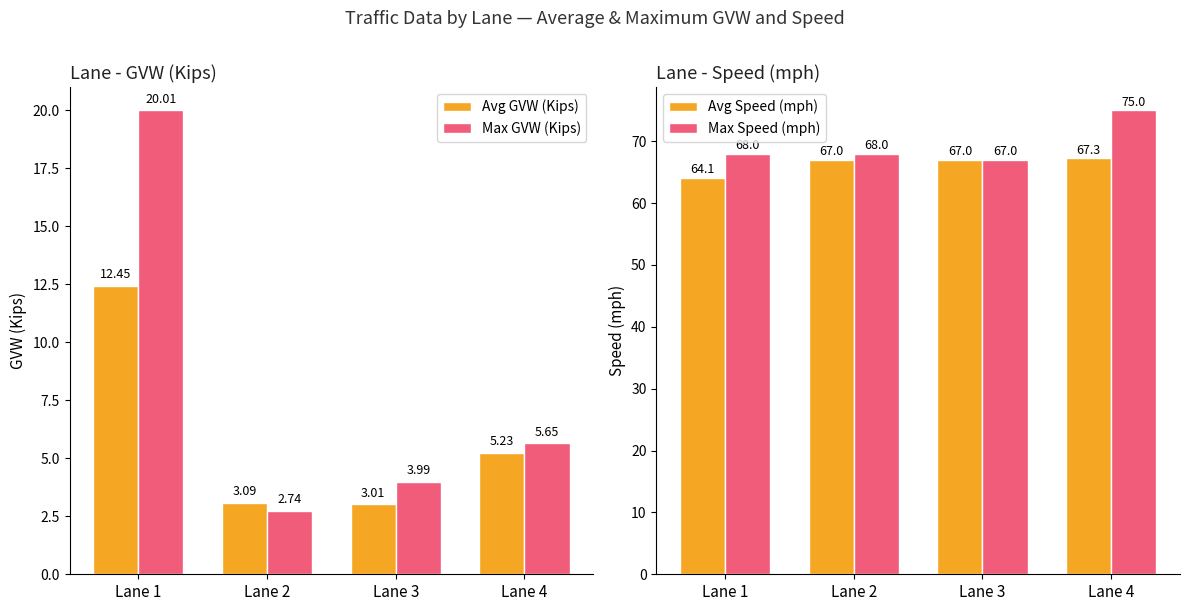

True or false: Max GVW (Kips) has a value of 6.0 at Lane 3.

False